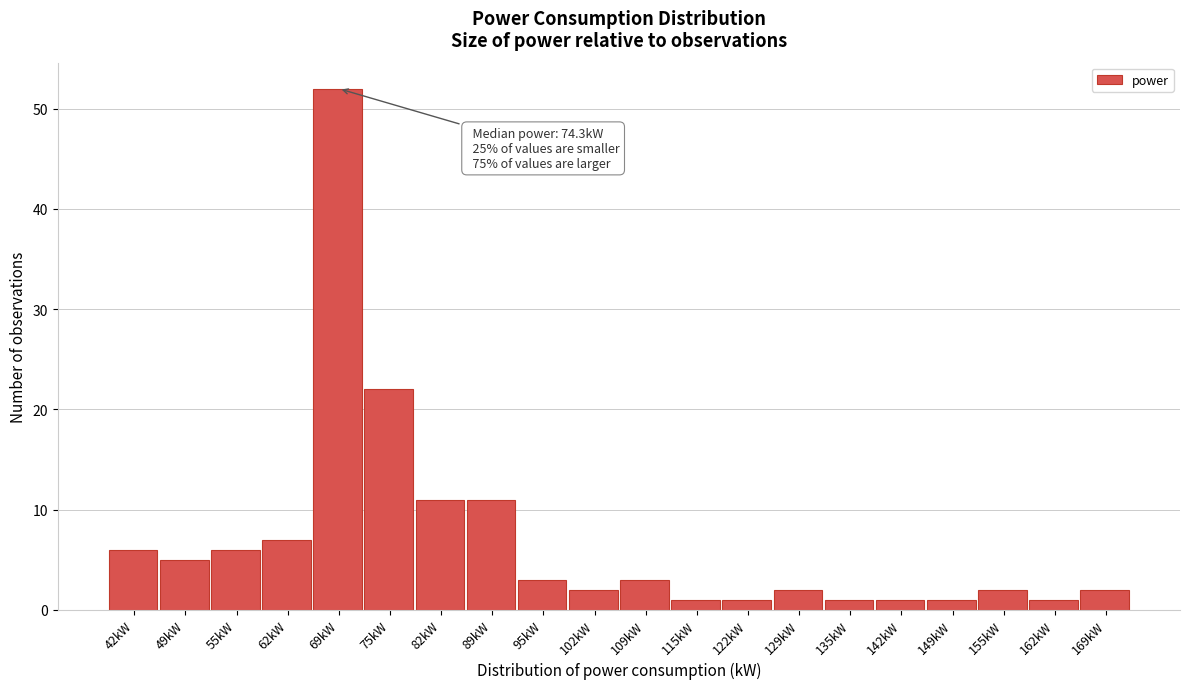

Reading left to right, list all the values displayed in this chart.

42kW=6	49kW=5	55kW=6	62kW=7	69kW=52	75kW=22	82kW=11	89kW=11	95kW=3	102kW=2	109kW=3	115kW=1	122kW=1	129kW=2	135kW=1	142kW=1	149kW=1	155kW=2	162kW=1	169kW=2